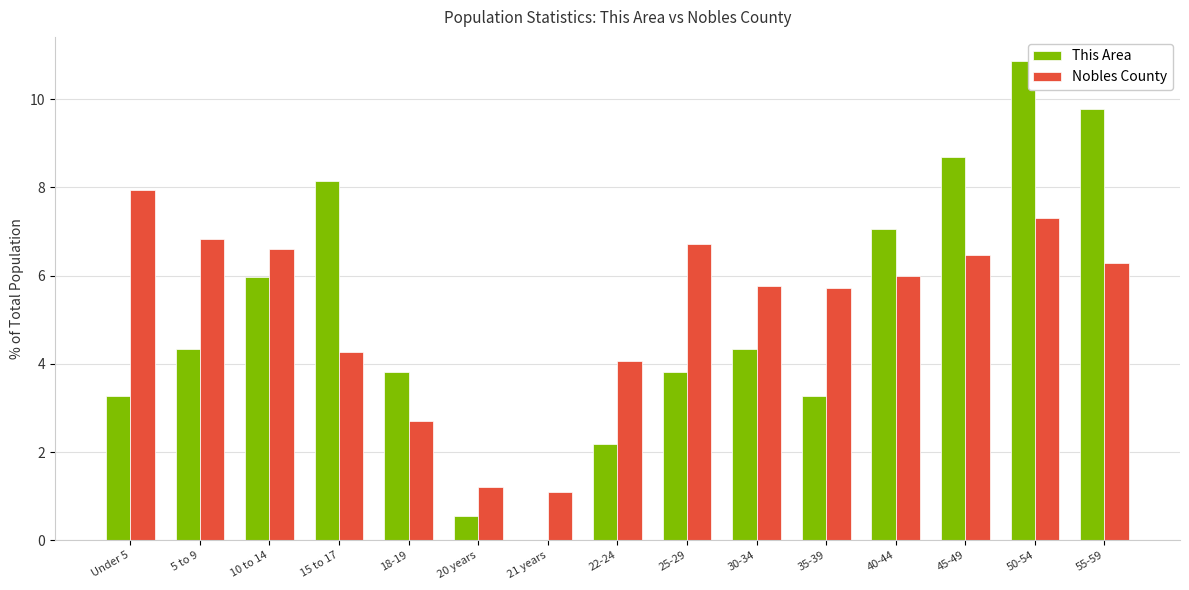

True or false: This Area has a value of 8.7 at 45-49.

True